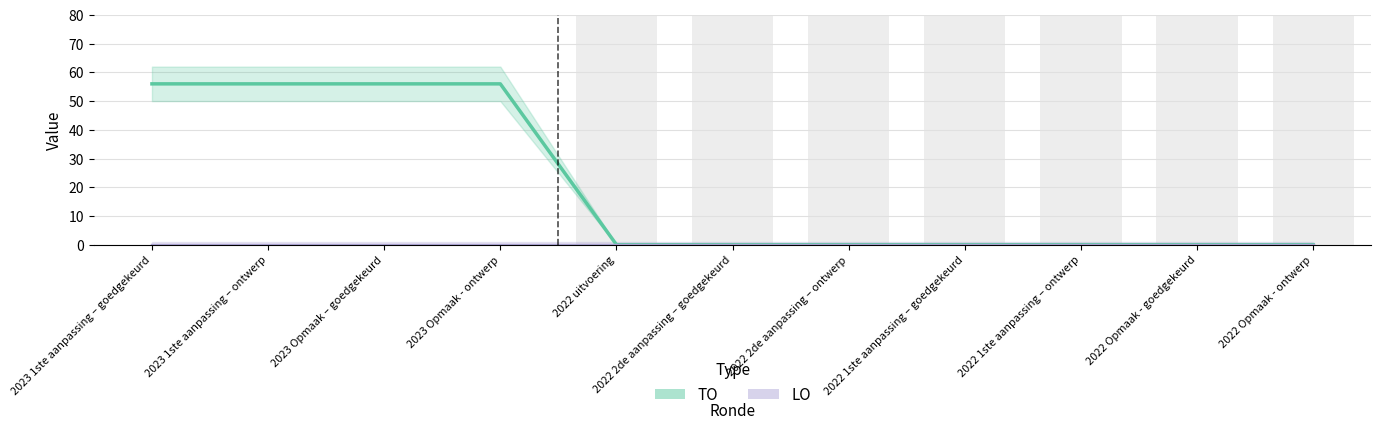

The TO series shows 0 at 2022 Opmaak - ontwerp. True or false?

True